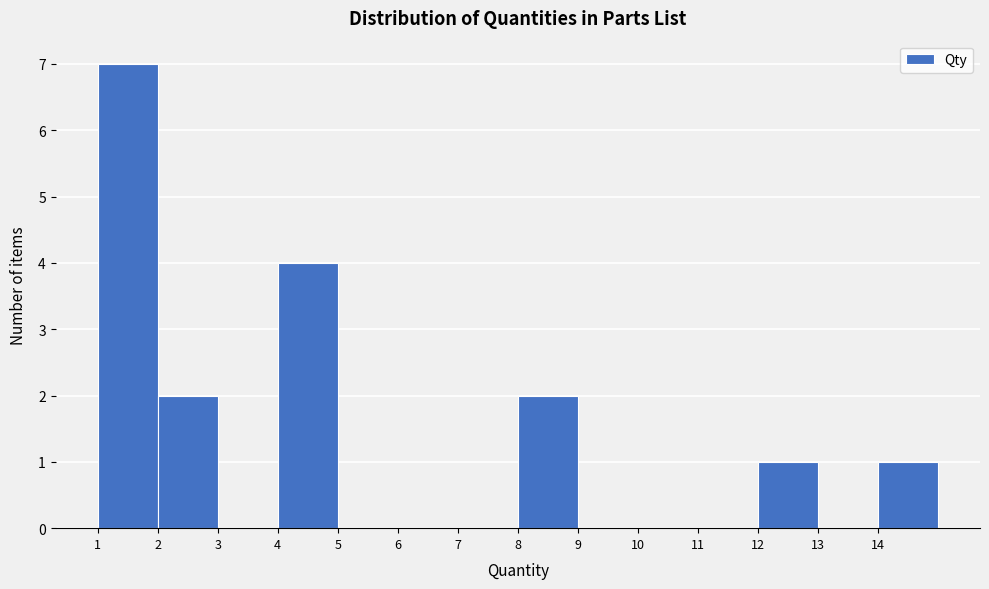

Reading left to right, list every bar in this chart as the range it spans on the x-axis followed by its height. The values are not printed on the chart, so give them approximately, as read against the axis.

1 to 2: 7
2 to 3: 2
3 to 4: 0
4 to 5: 4
5 to 6: 0
6 to 7: 0
7 to 8: 0
8 to 9: 2
9 to 10: 0
10 to 11: 0
11 to 12: 0
12 to 13: 1
13 to 14: 0
14 to 15: 1